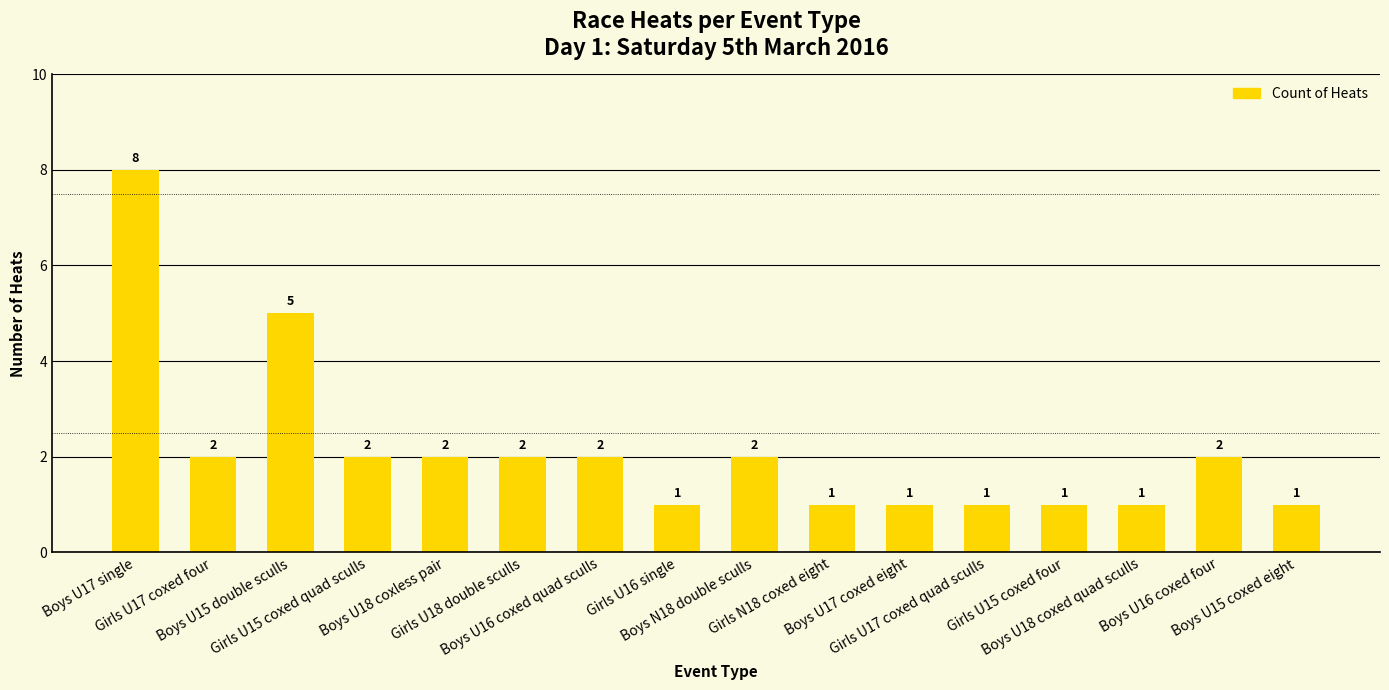

At which label does the data first exceed 2?

Boys U17 single